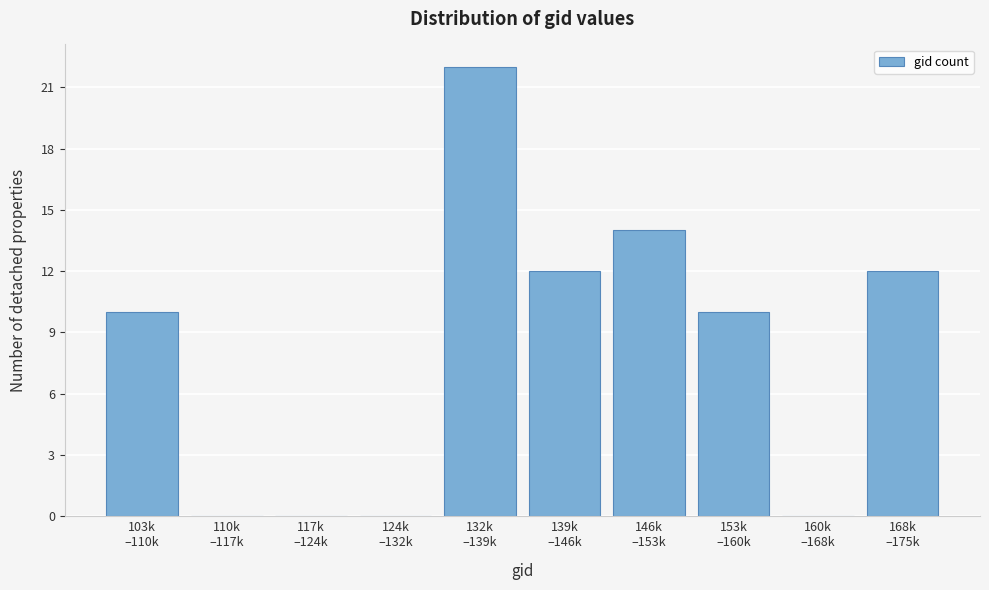

What is the maximum value shown in the chart?

22